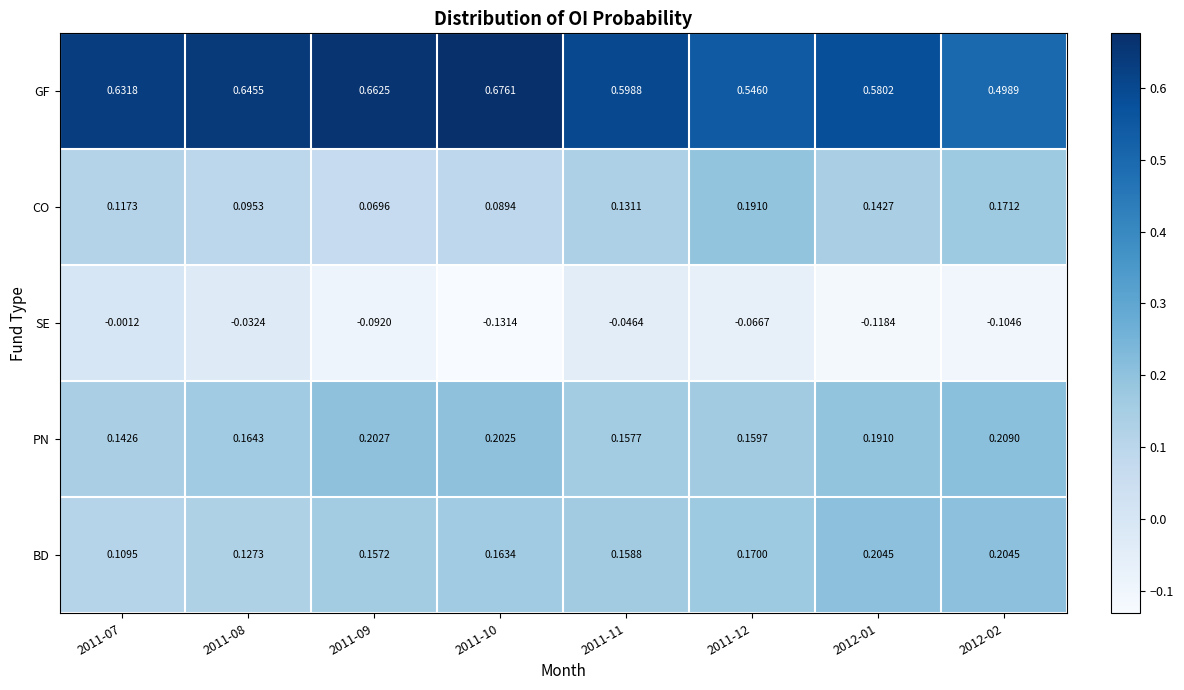

Between 2011-10 and 2011-12, which series saw the biggest shift?

GF